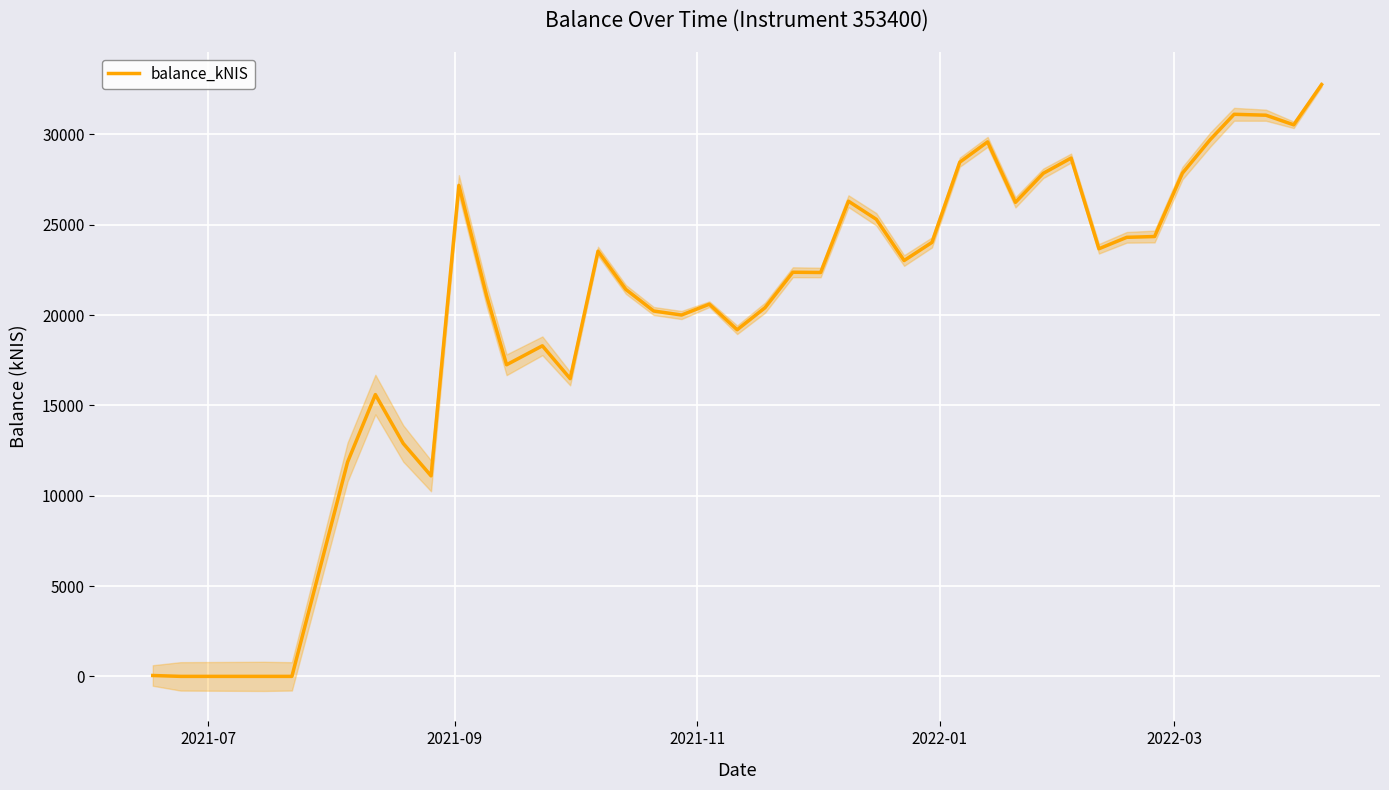

What is the difference between the second highest and second lowest values?

31116.0